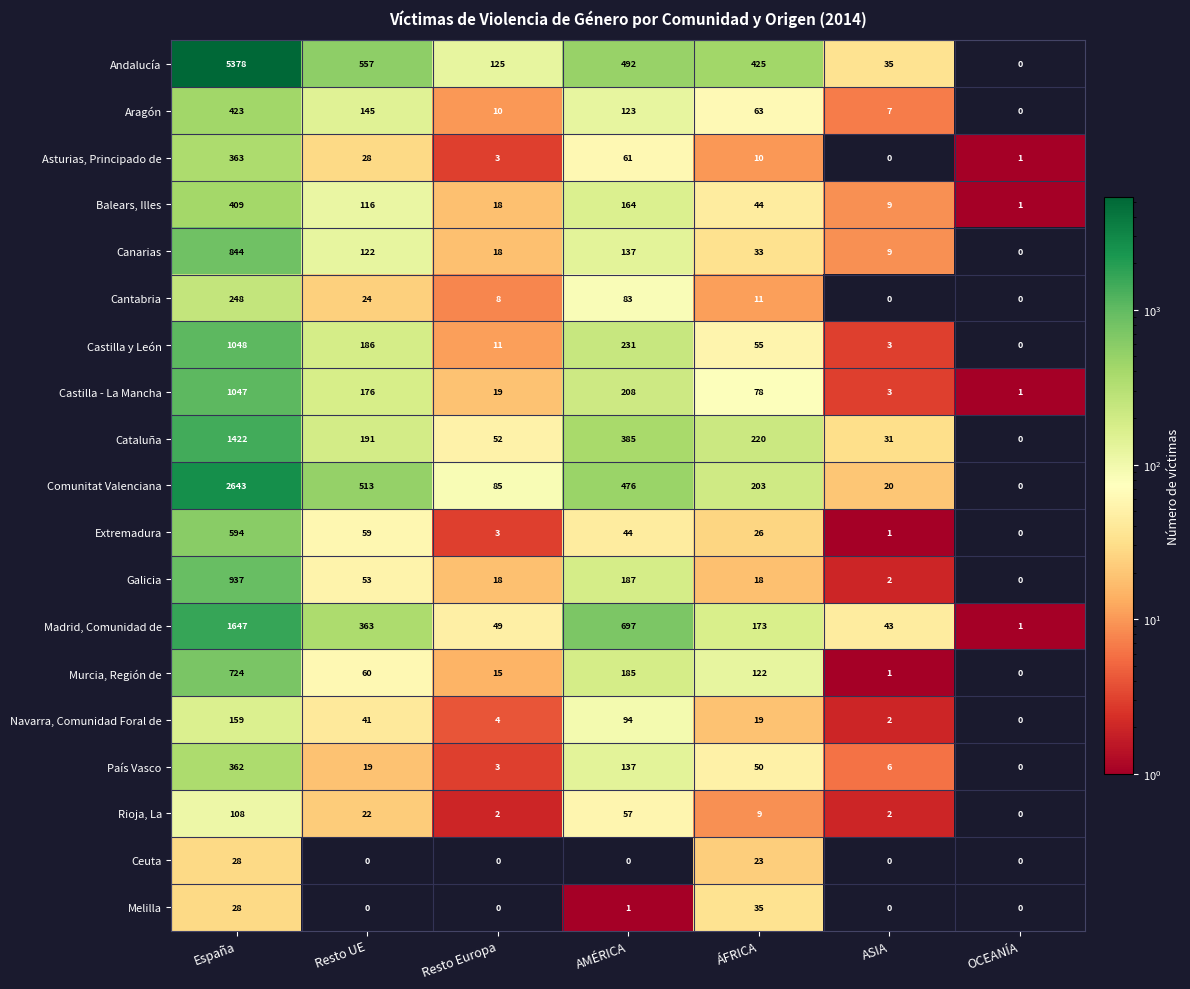

What is the sum of all Madrid, Comunidad de values?

2973